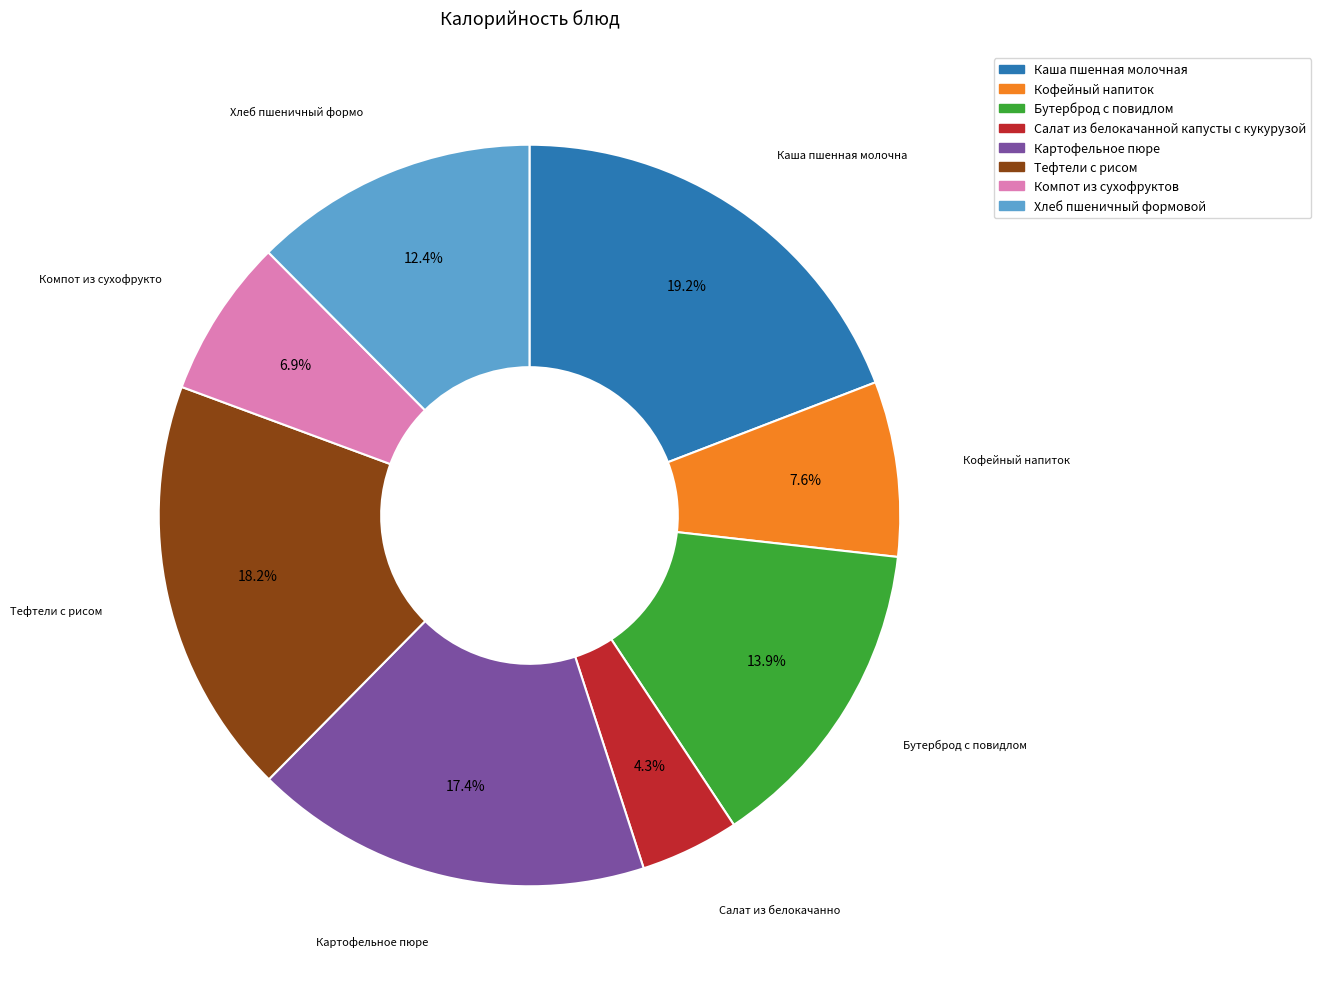

To the nearest percent, what is the difference between the largest and smallest slice percentages?

15%